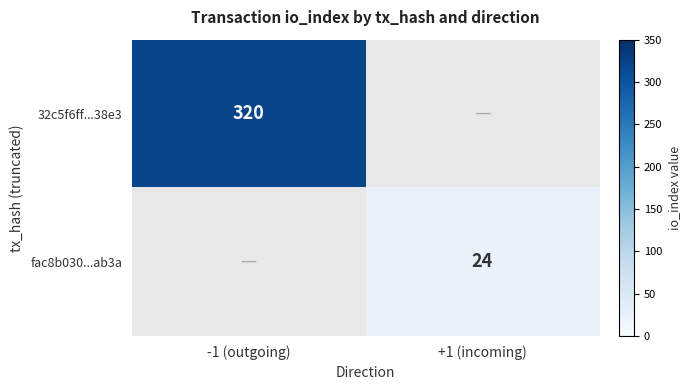

At how many categories does at least one series exceed 297?

1